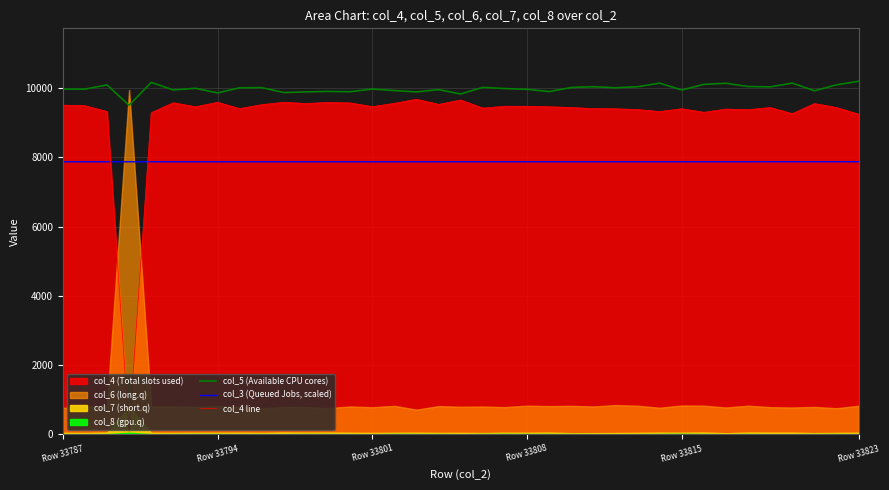

What is the minimum value for col_3 (Queued Jobs, scaled)?

7875.5